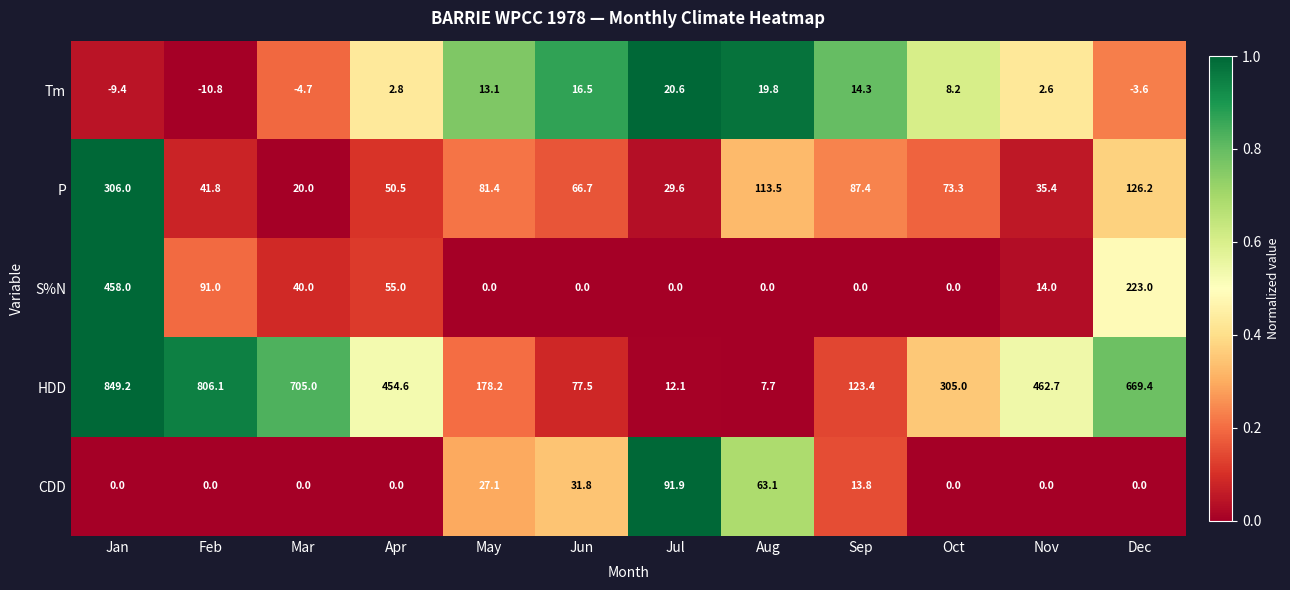

What is the approximate value of P at Jul?

29.6